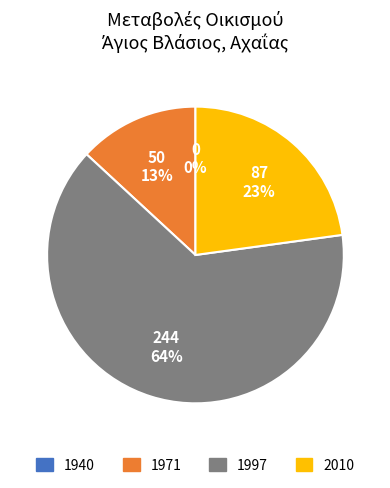

What percentage is the 2010 slice, to the nearest percent?

23%